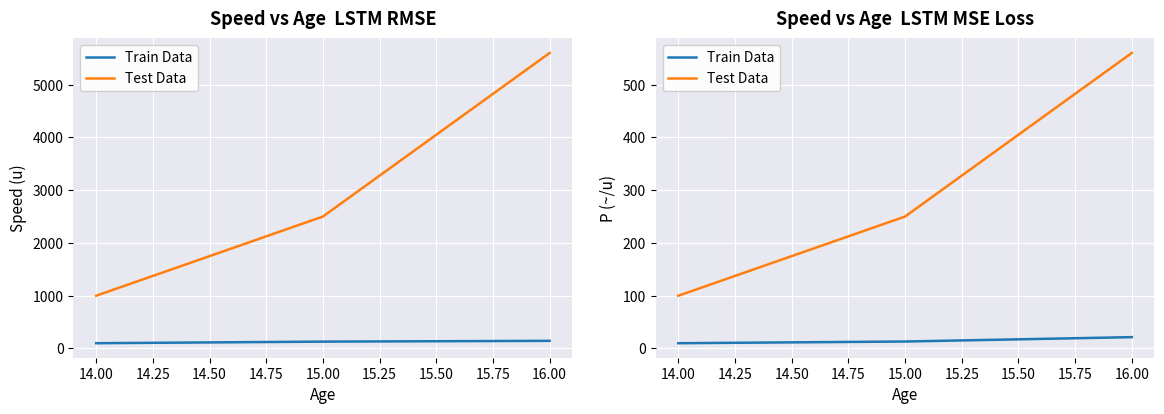

Count the number of categories in the chart.

3